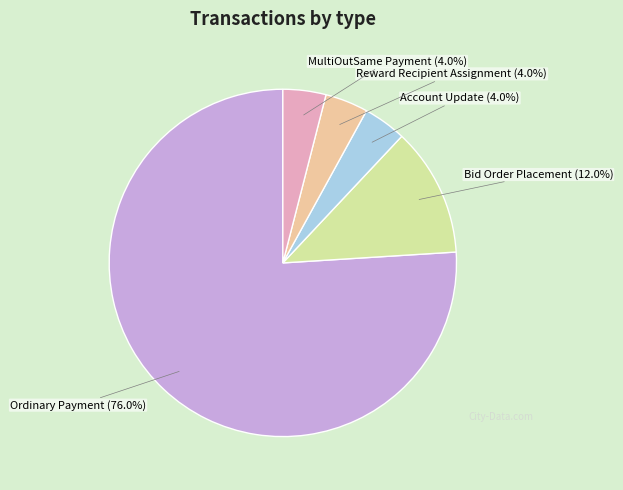

Approximately how many times larger is the value at Bid Order Placement compared to MultiOutSame Payment?

3.0